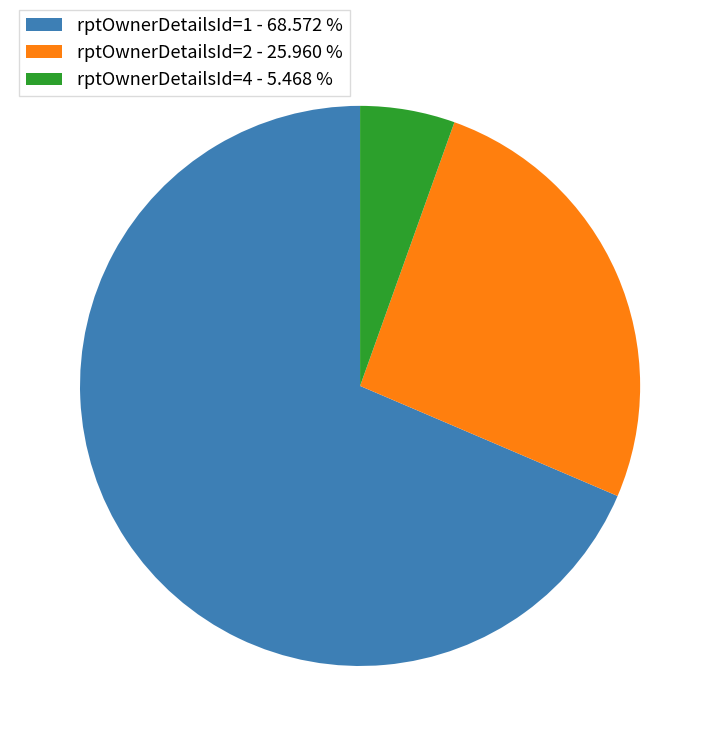

Is the sum of rptOwnerDetailsId=2 - 25.960 % and rptOwnerDetailsId=1 - 68.572 % greater than half?

Yes